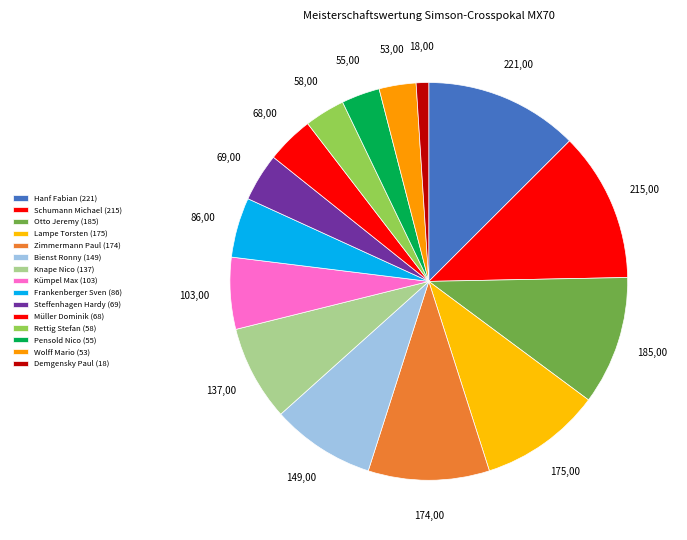

What is the total percentage of Knape Nico and Steffenhagen Hardy?

11.7%